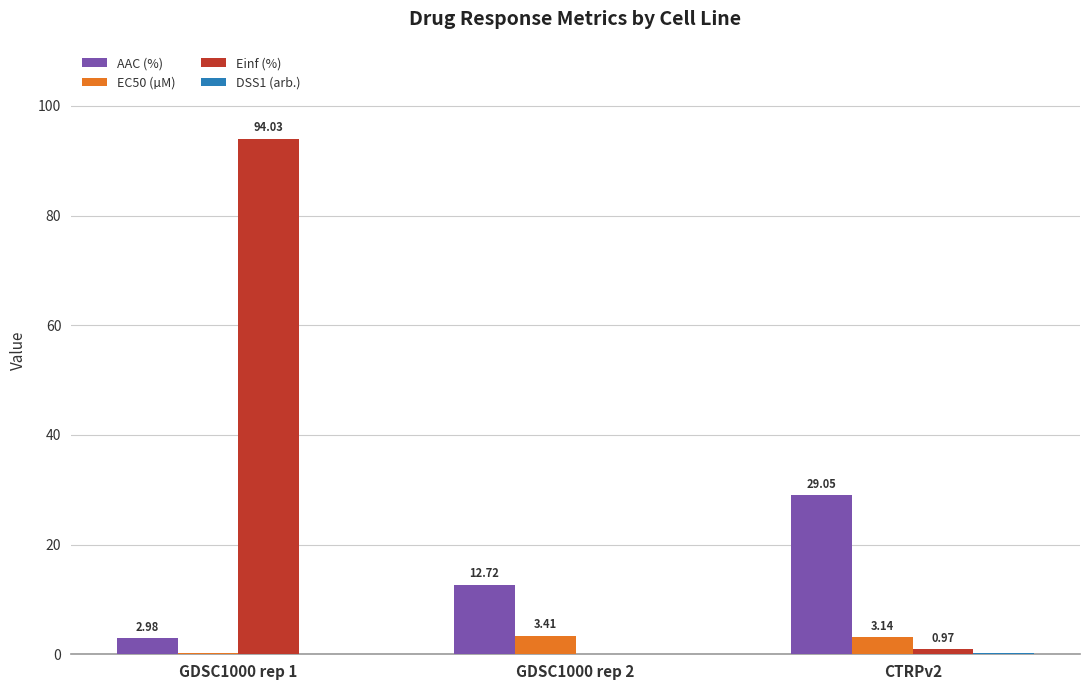

At which label is Einf (%) closest to 47?

CTRPv2